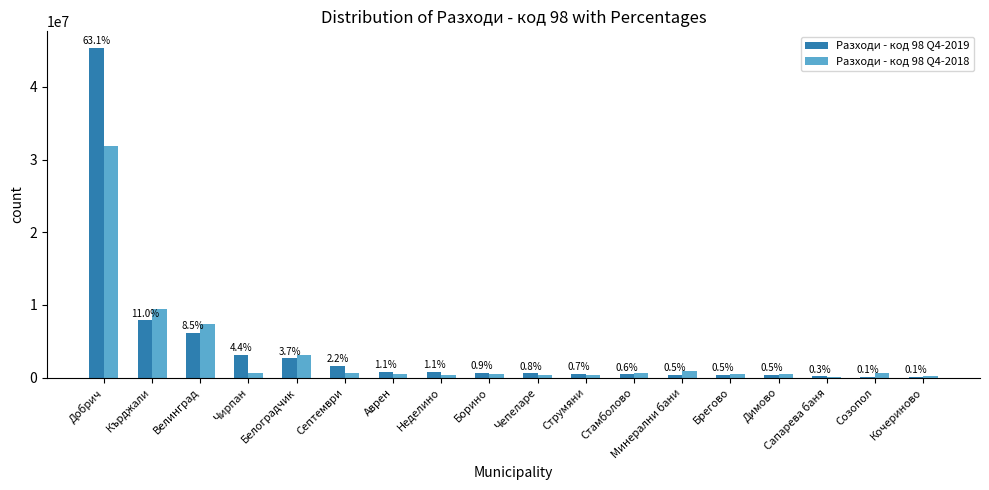

What are all the series names shown in the legend?

Разходи - код 98 Q4-2019, Разходи - код 98 Q4-2018